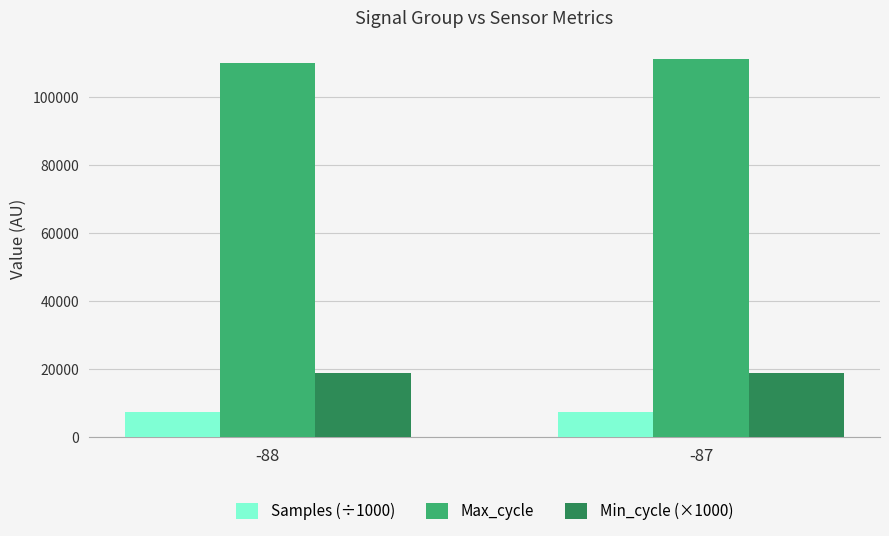

What is the lowest value of the Max_cycle series?

109829.2